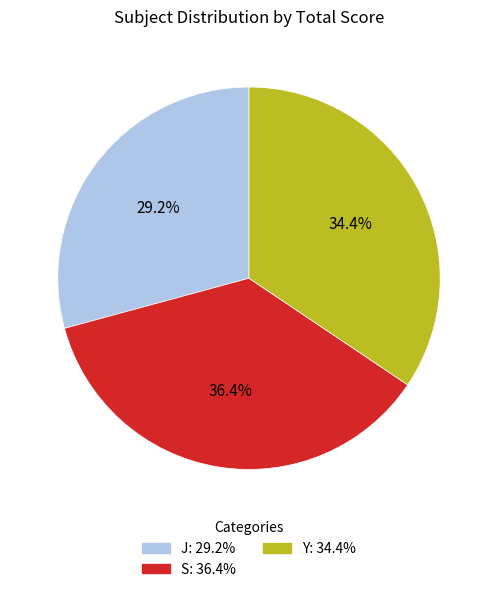

Count the number of slices in the pie.

3